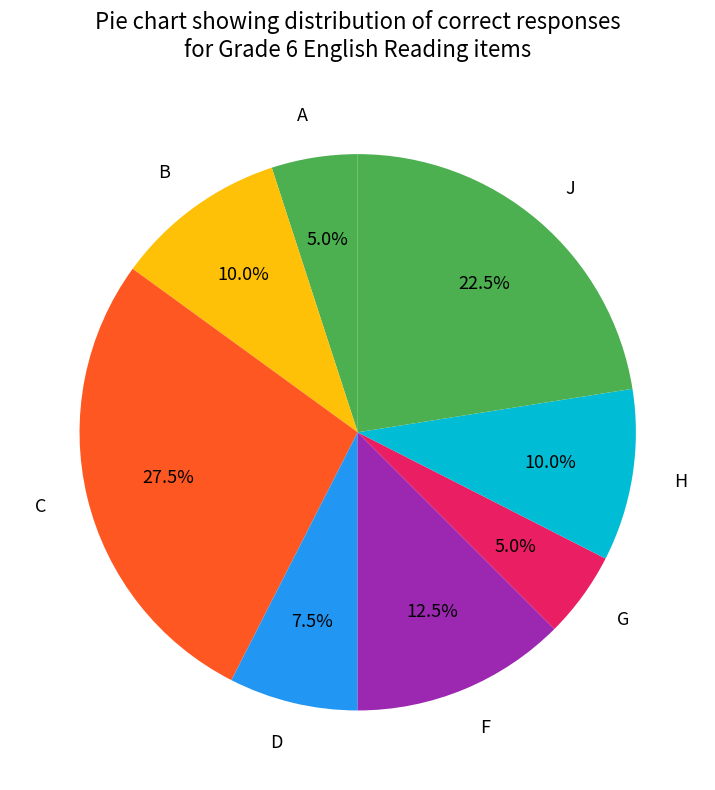

What is the total percentage of H and C?

37.5%